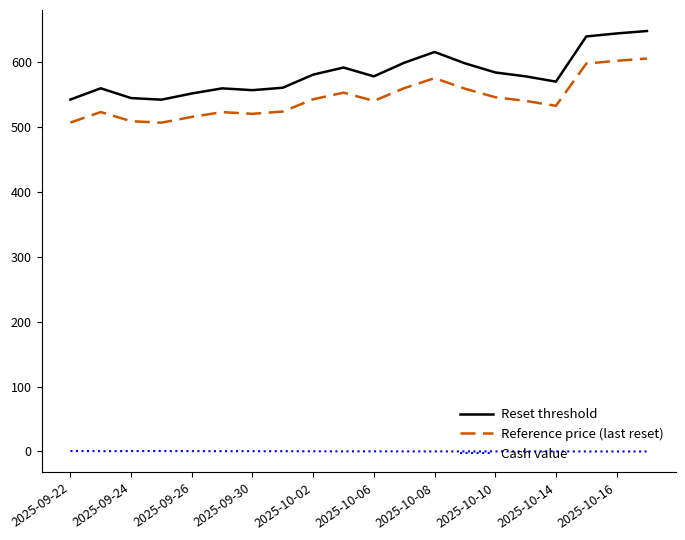

Count the number of data series in this chart.

3